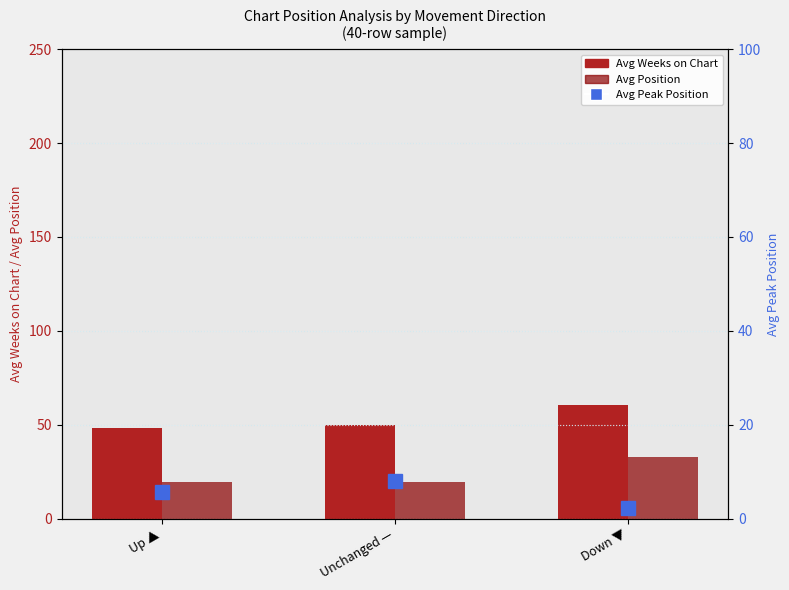

How many groups of bars are there?

3